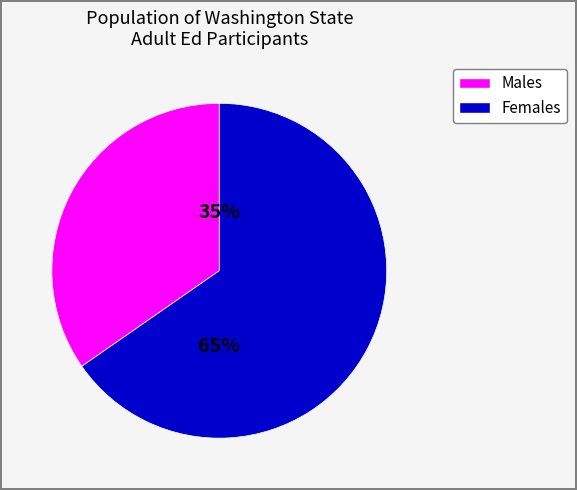

Is there any slice that represents more than half of the pie?

Yes